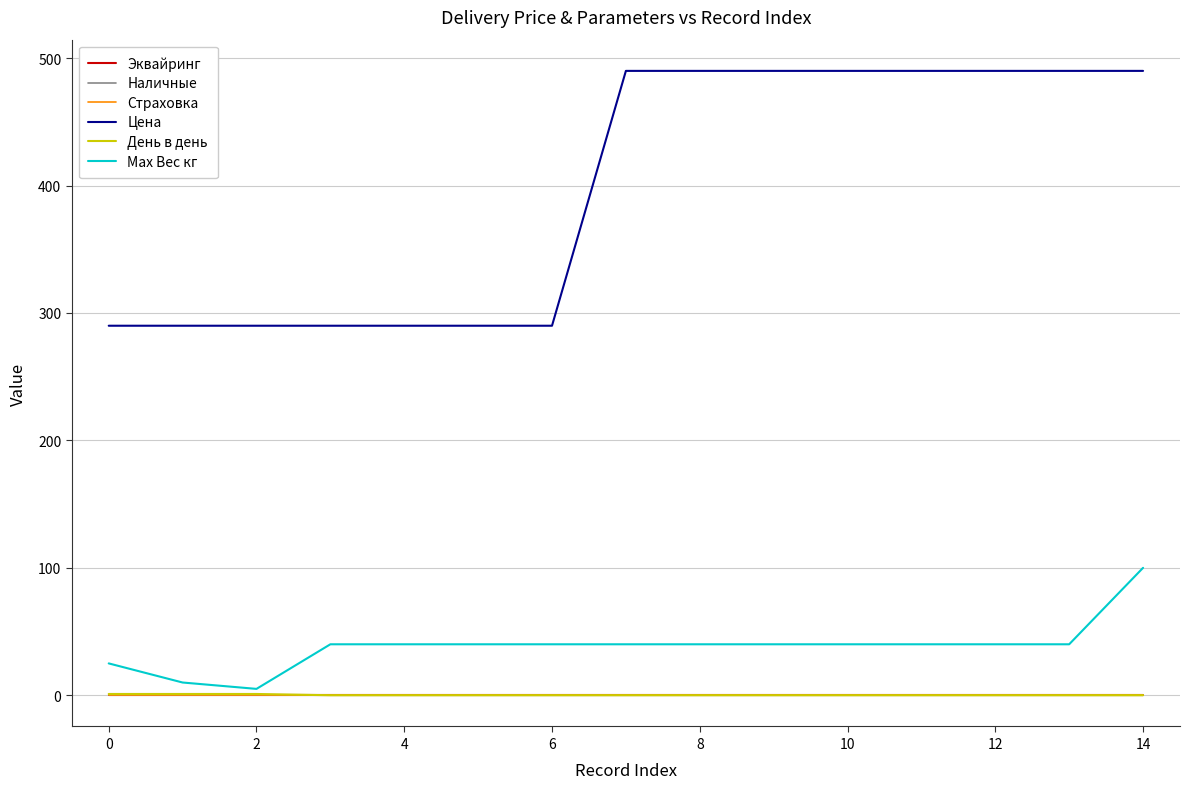

Does the chart have visible grid lines?

Yes